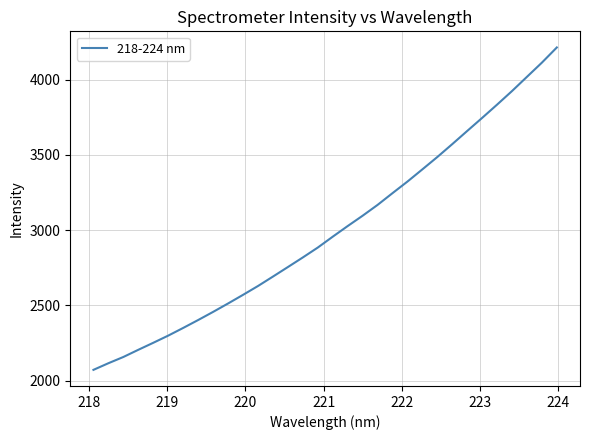

What is the difference between the maximum and minimum values?

2141.7